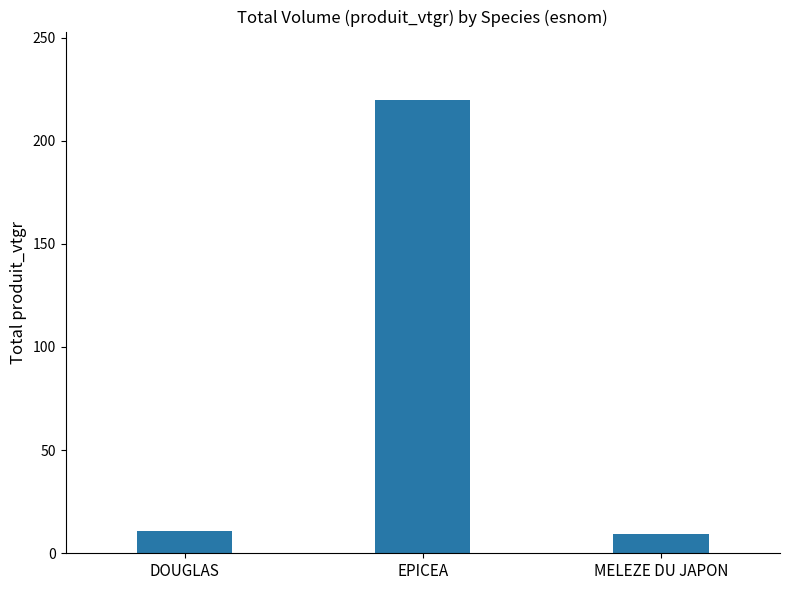

Reading left to right, transcribe all the data shown in this chart.

11.0	219.9	9.5